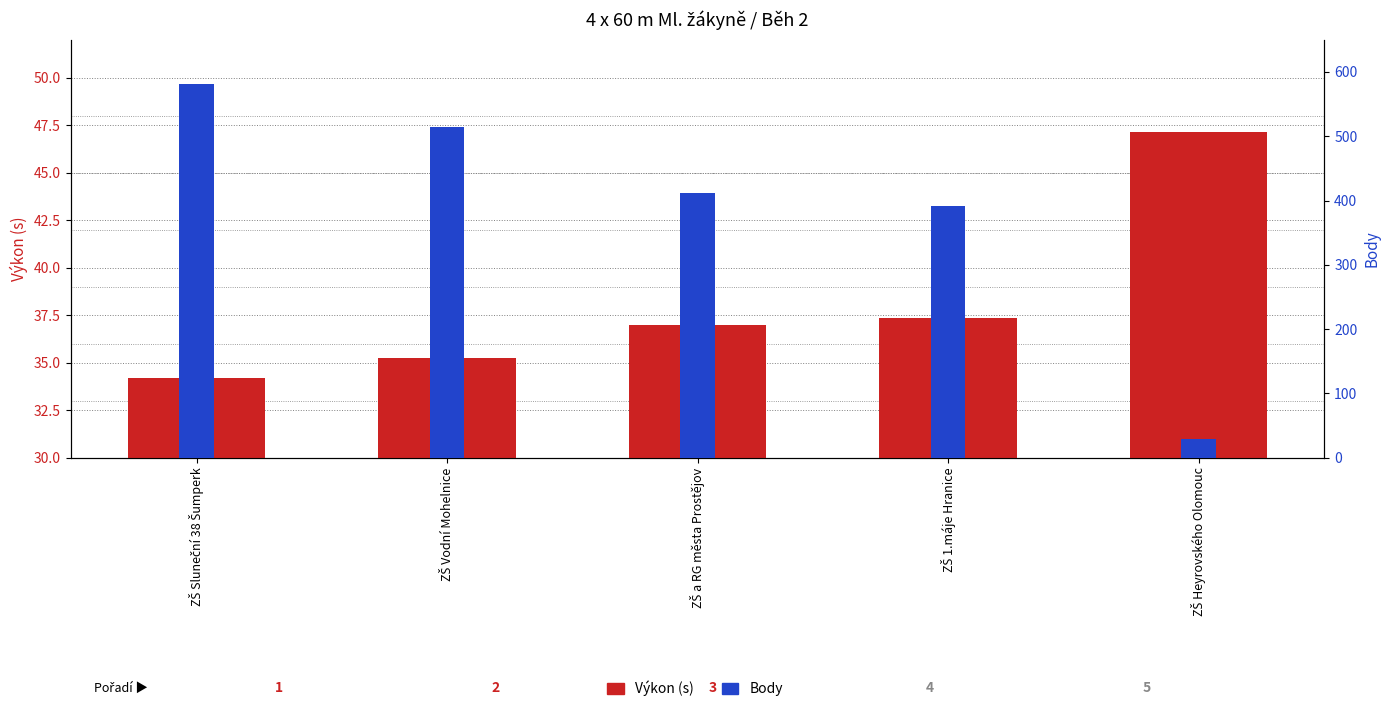

What position from the right is ZŠ Vodní Mohelnice?

4